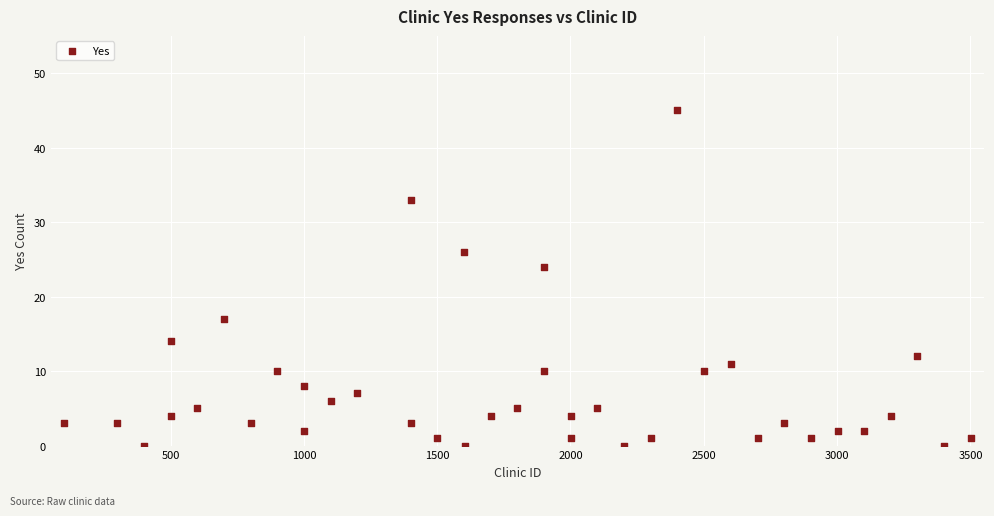

What is the range of X values (max minus min)?

3400